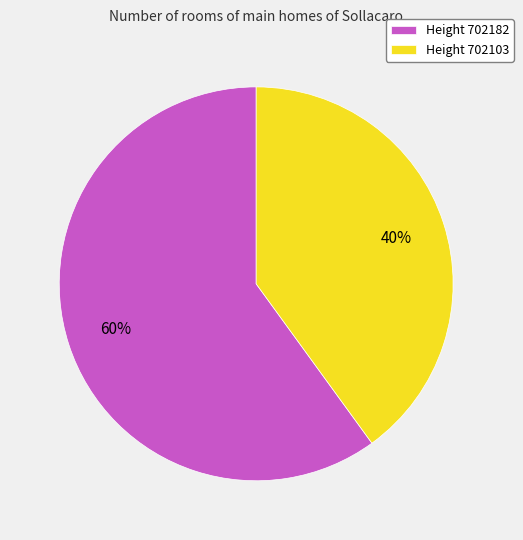

Is it true that Height 702182 is 49% of the pie?

False